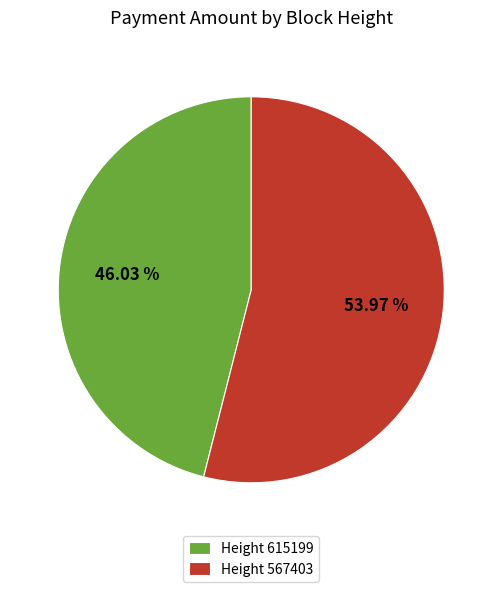

Does any single category account for the majority?

Yes